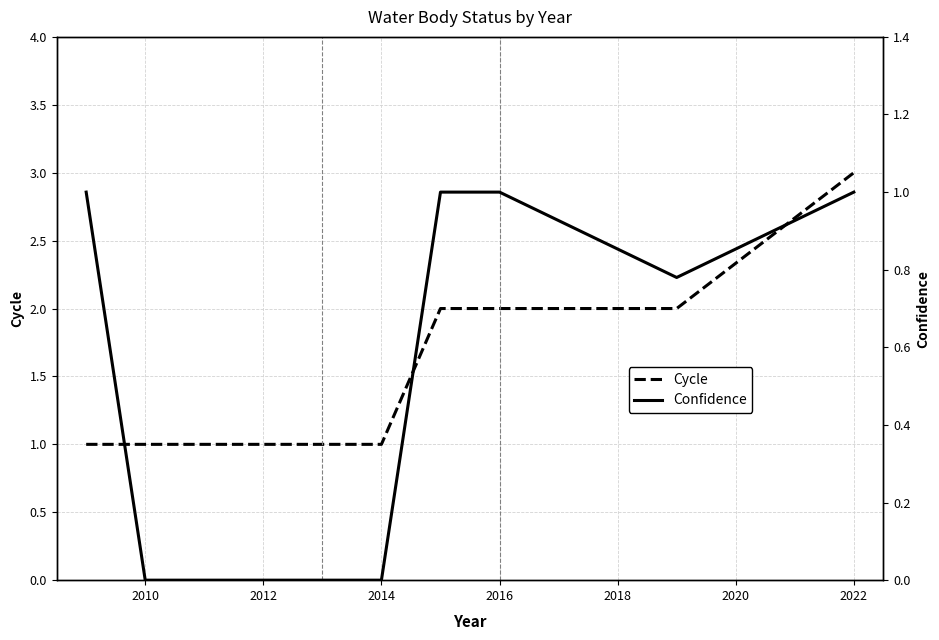

What is the difference between the second highest and minimum values in the Cycle series?

1